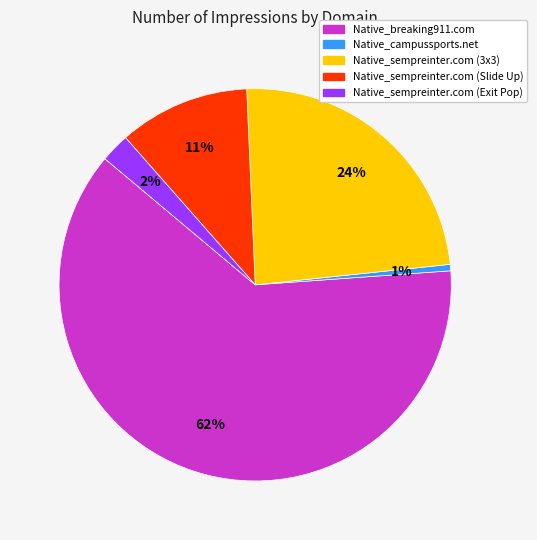

Is there a majority slice in this chart?

Yes